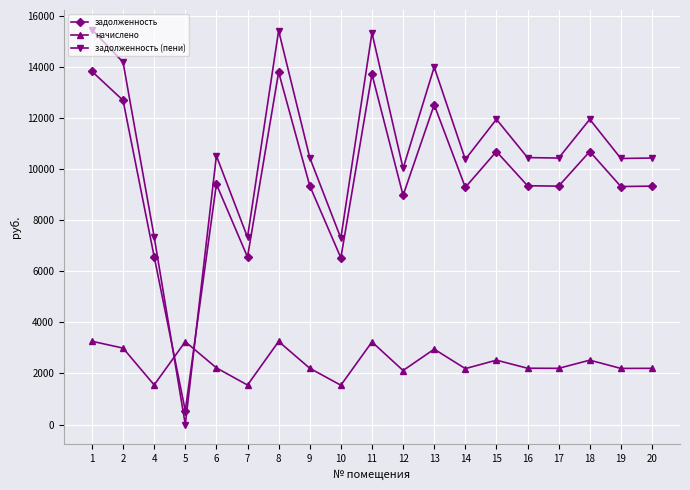

Does the chart have visible grid lines?

Yes